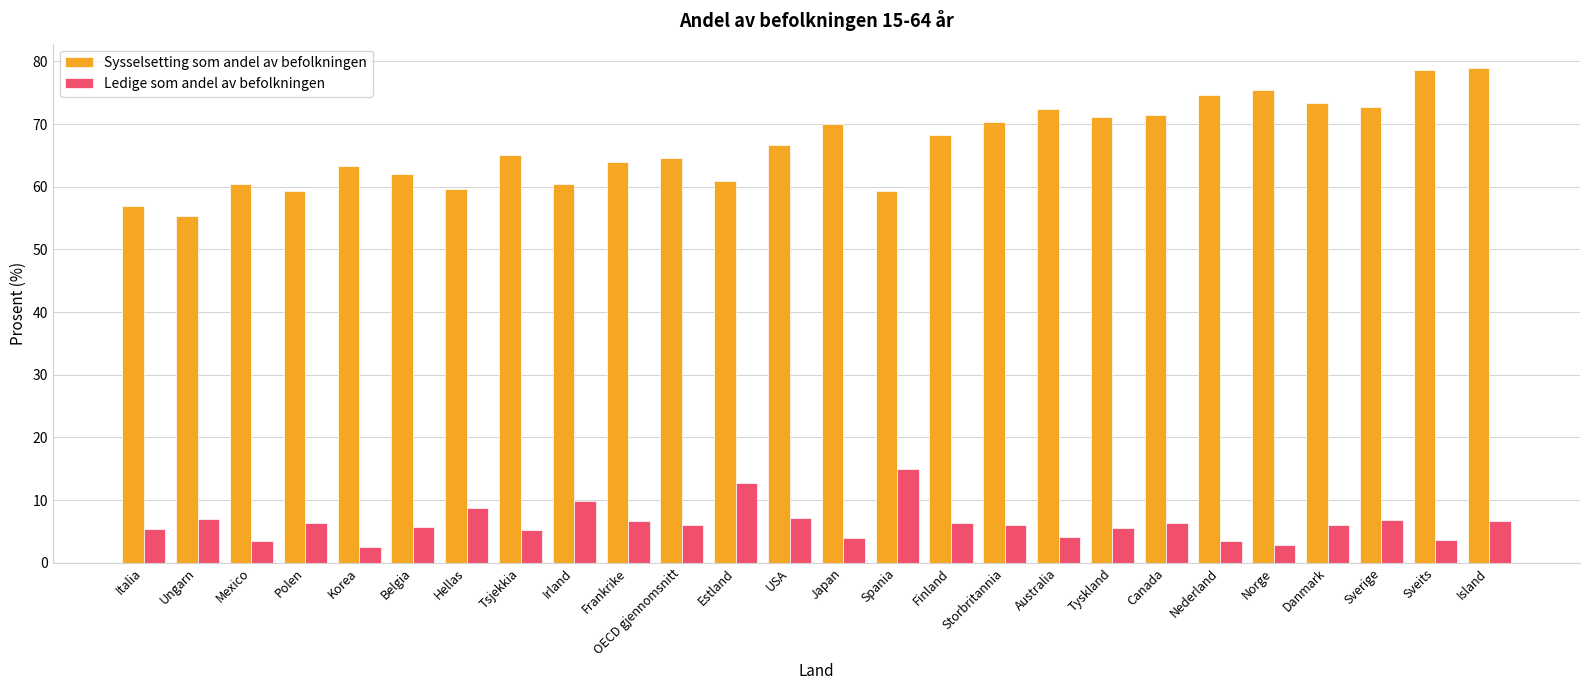

At which category is the sum across all series the highest?

Island